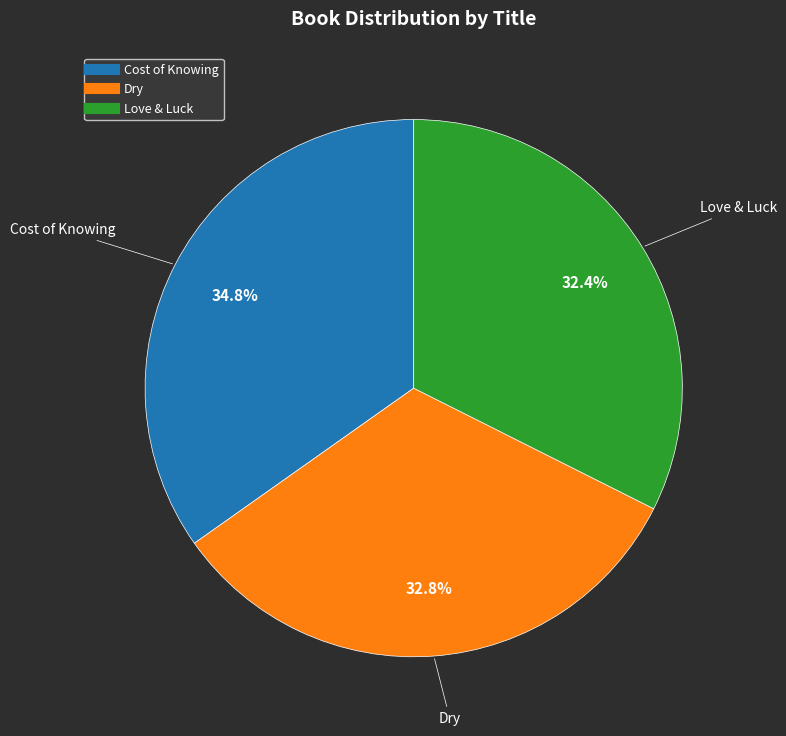

What is the largest slice in the pie chart?

Cost of Knowing